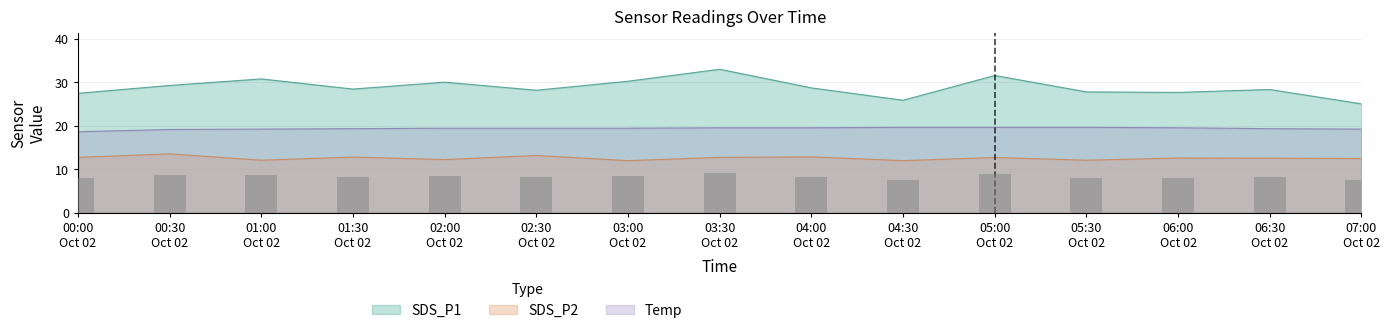

True or false: SDS_P1 and SDS_P2 cross at least once.

False